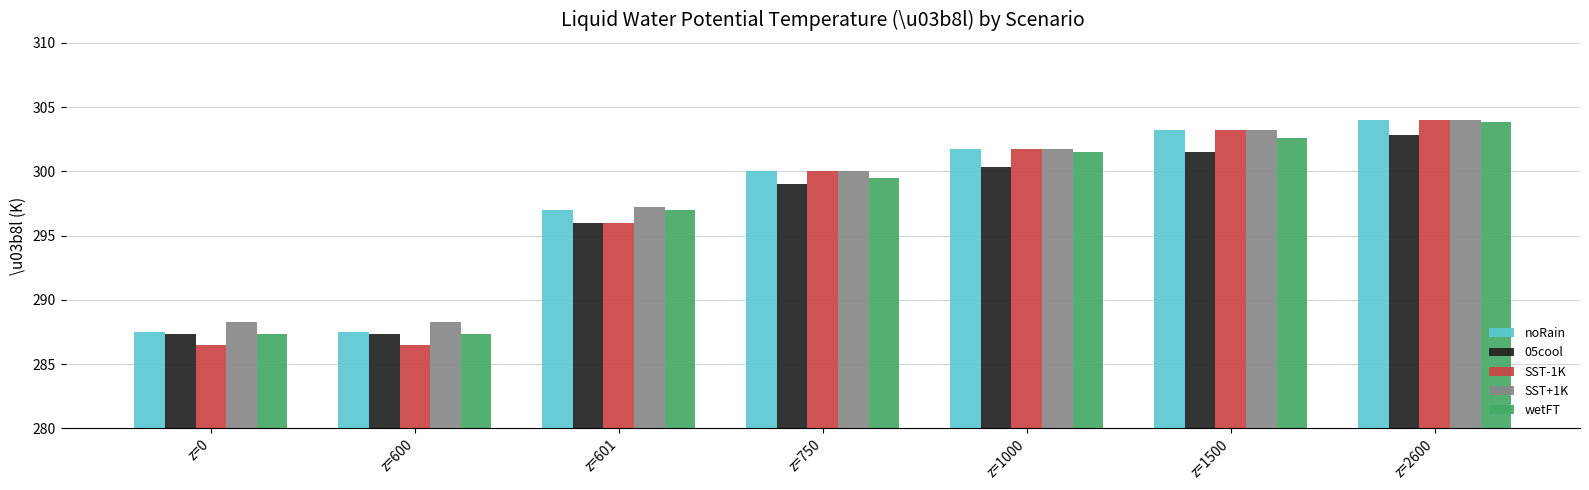

The wetFT series shows 287.3 at z=600. True or false?

True